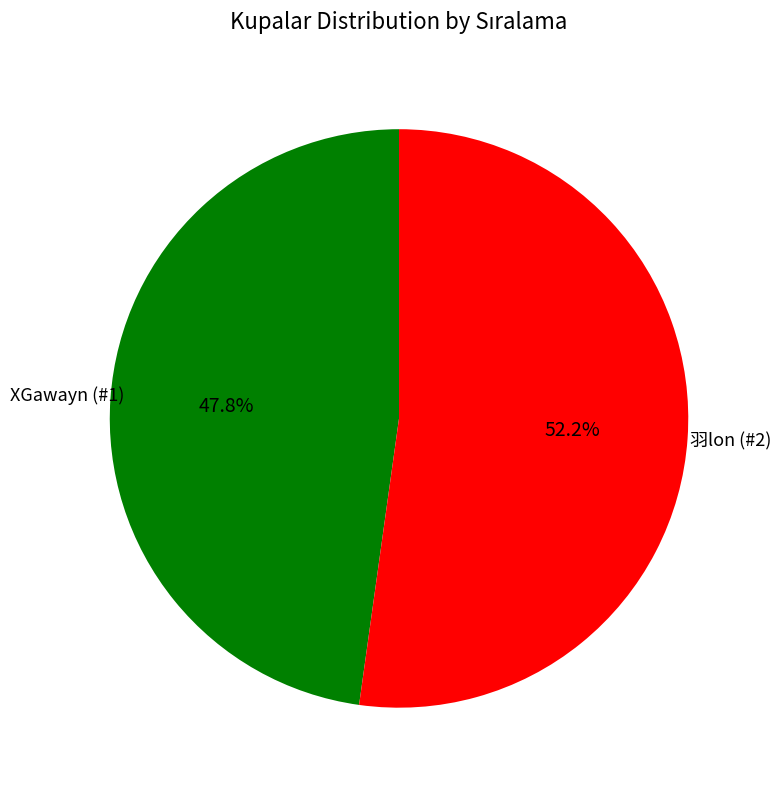

Is there a majority slice in this chart?

Yes